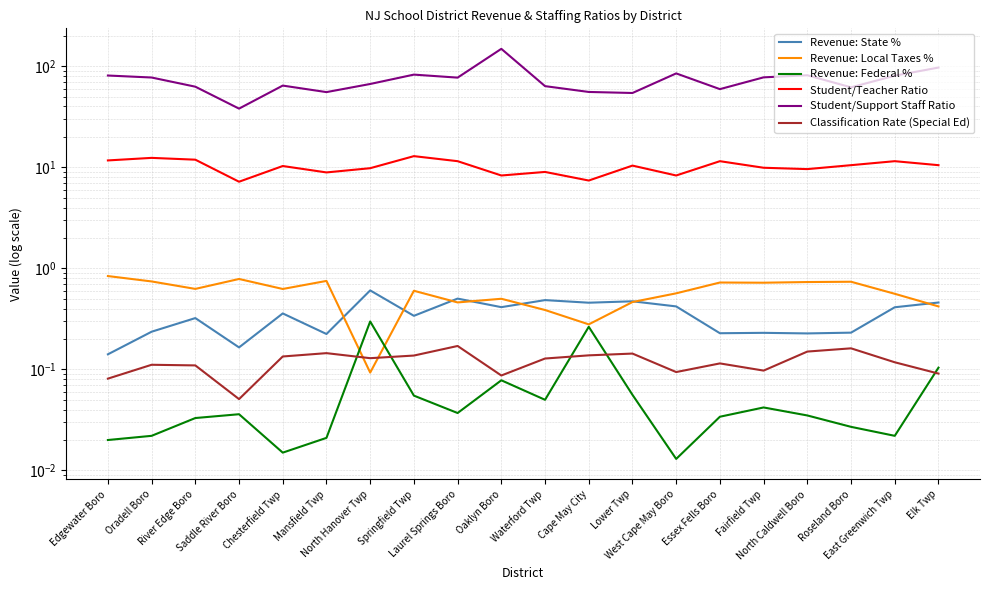

The Student/Support Staff Ratio series shows 126.1 at North Caldwell Boro. True or false?

False